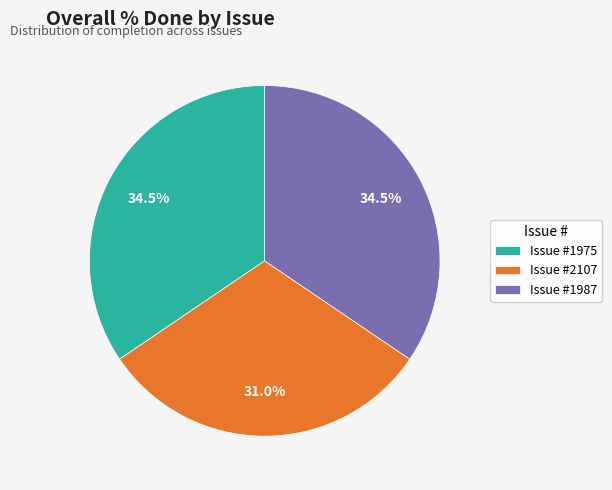

What is the smallest slice in the pie chart?

Issue #2107